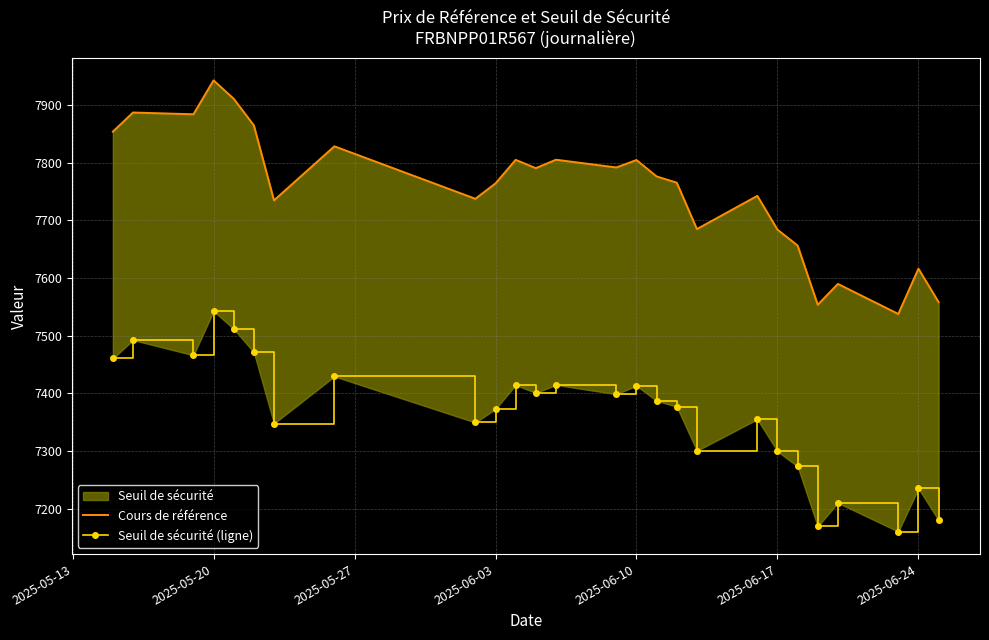

How many interior local peaks does the Seuil de sécurité (ligne) series have?

9